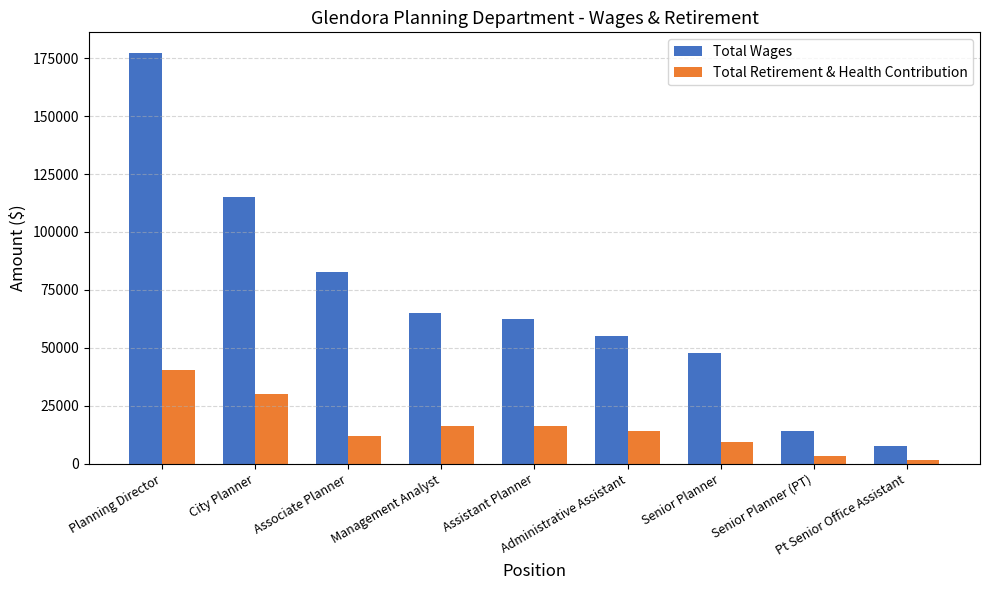

What is the sum of the Total Retirement & Health Contribution values at Assistant Planner and City Planner?

46209